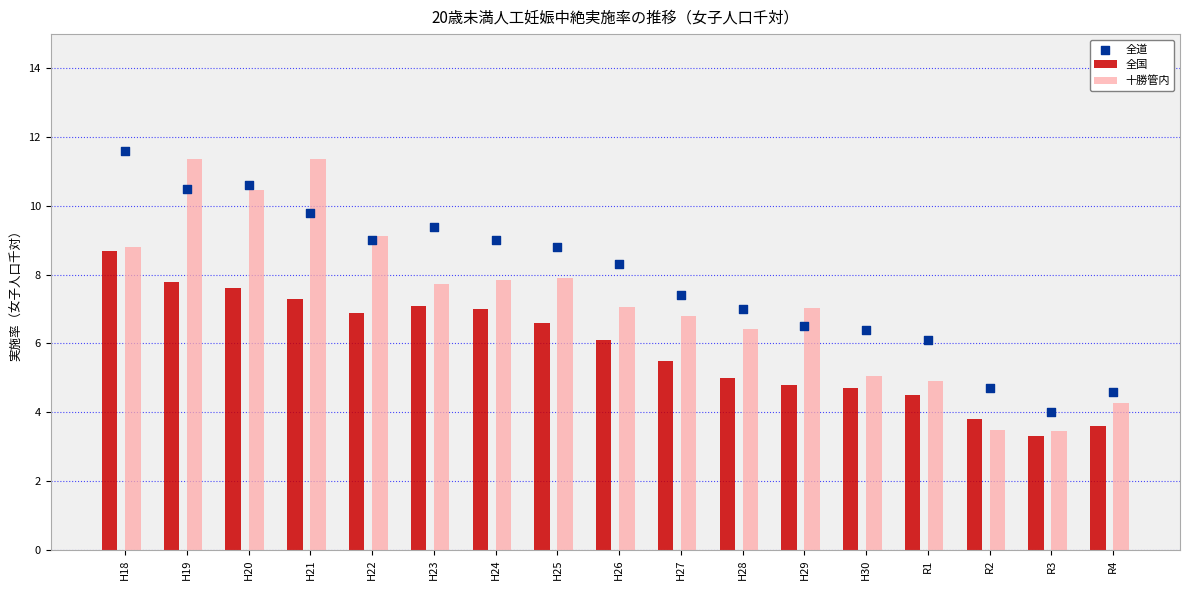

Which series contains the highest Y value?

全道